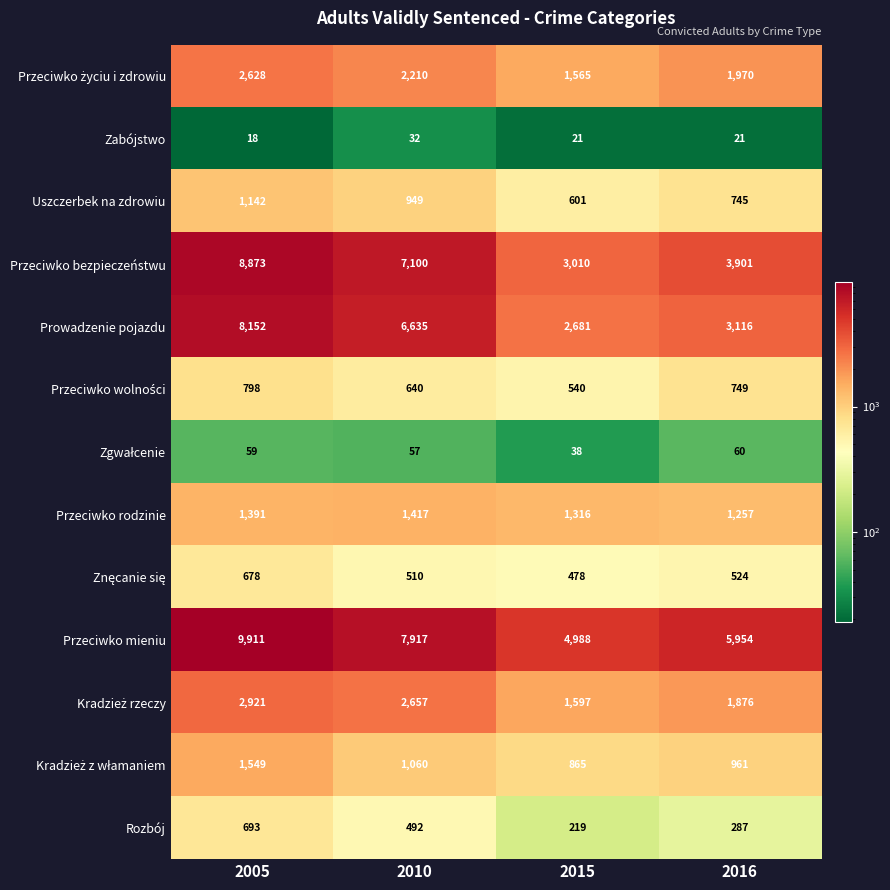

How many series are shown in this chart?

13